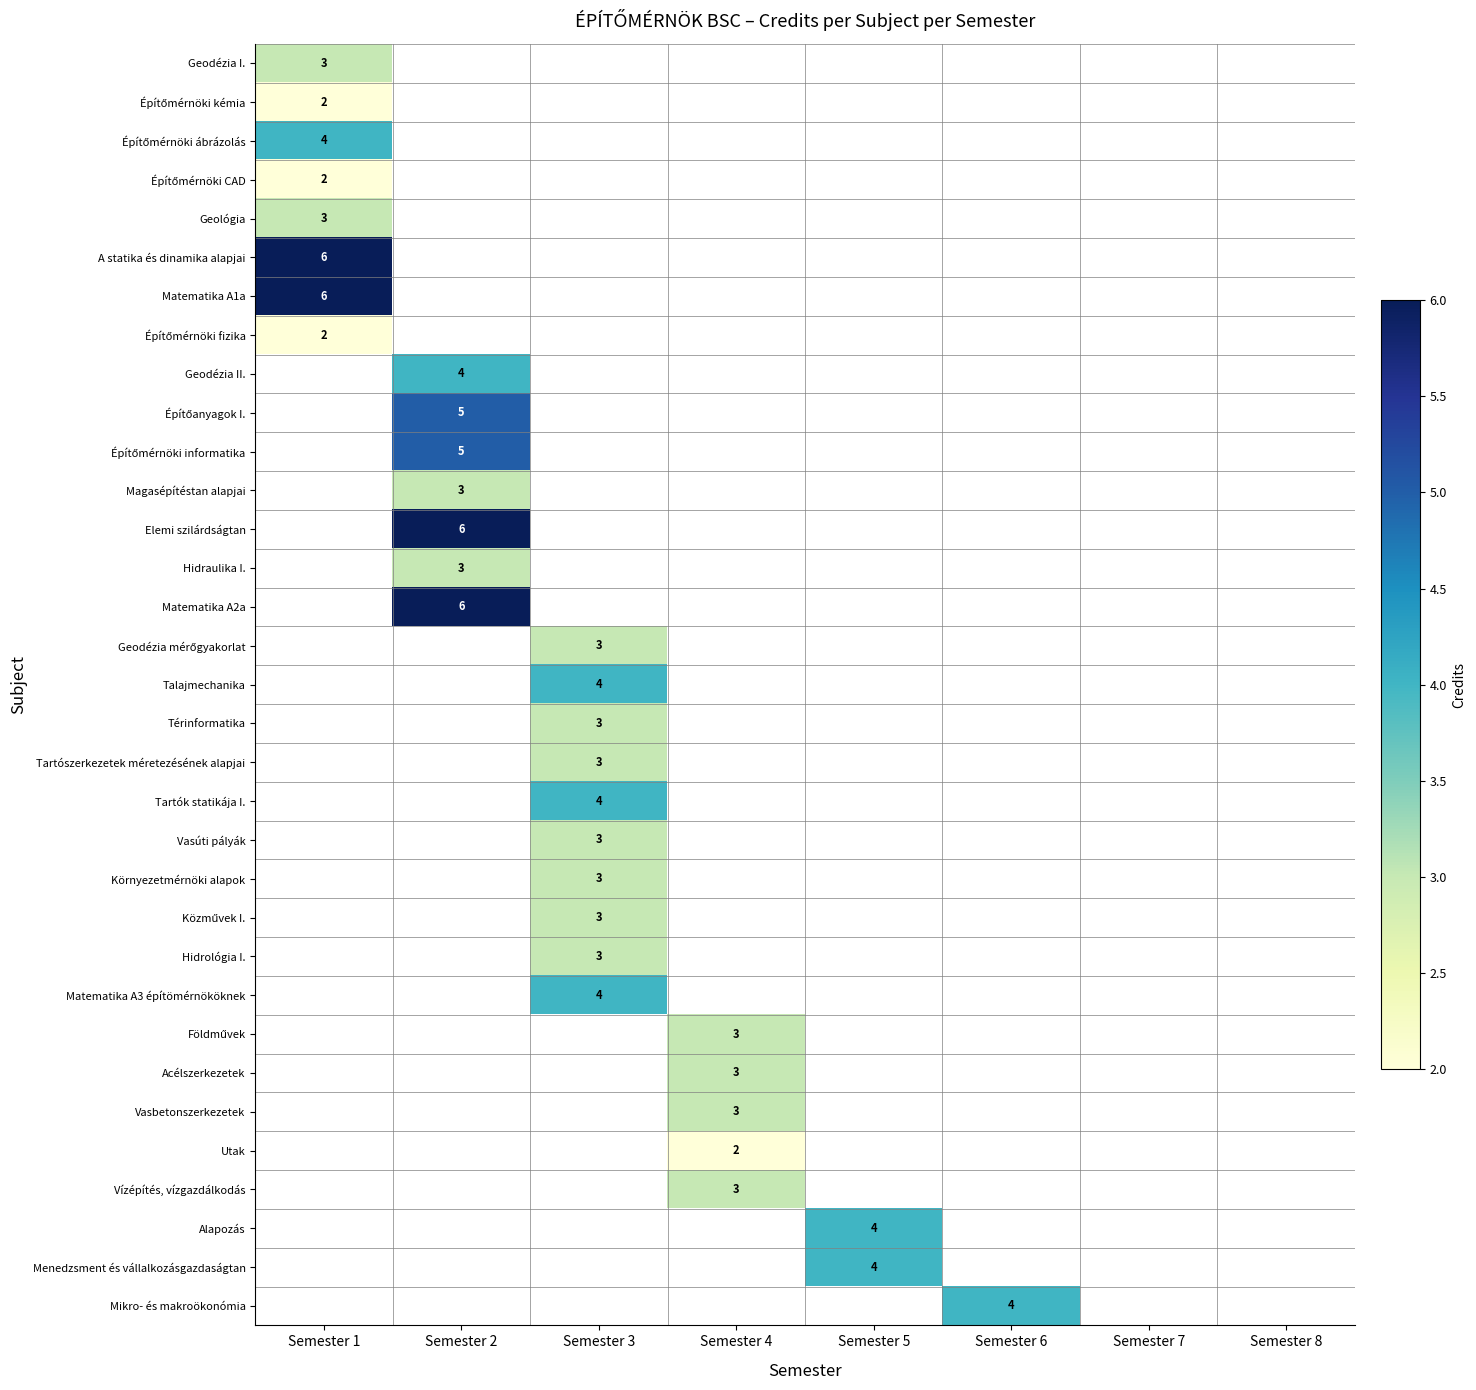

Is it true that Matematika A2a equals 6 at Semester 2?

True